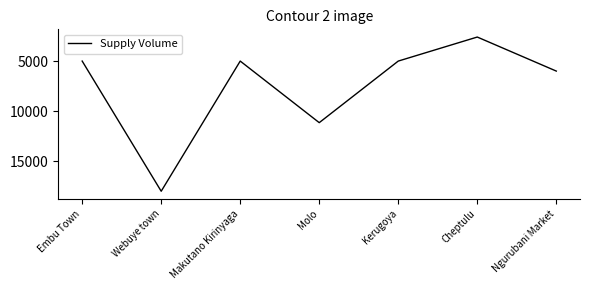

At which category does the chart reach its minimum across all series?

Cheptulu